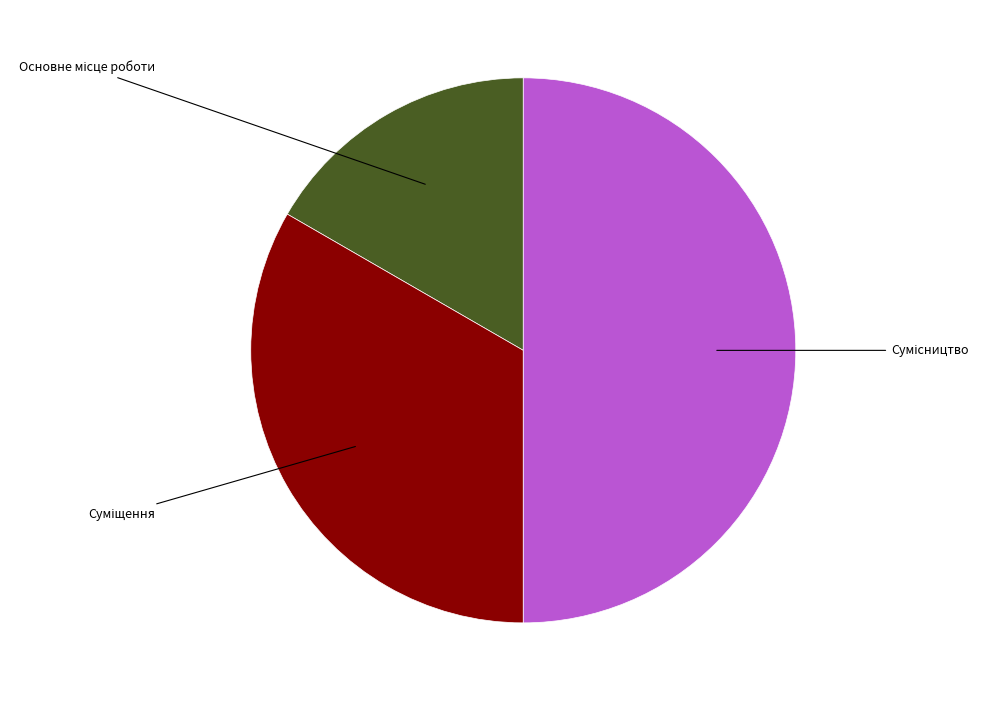

To the nearest percent, what portion does Сумісництво represent?

50%